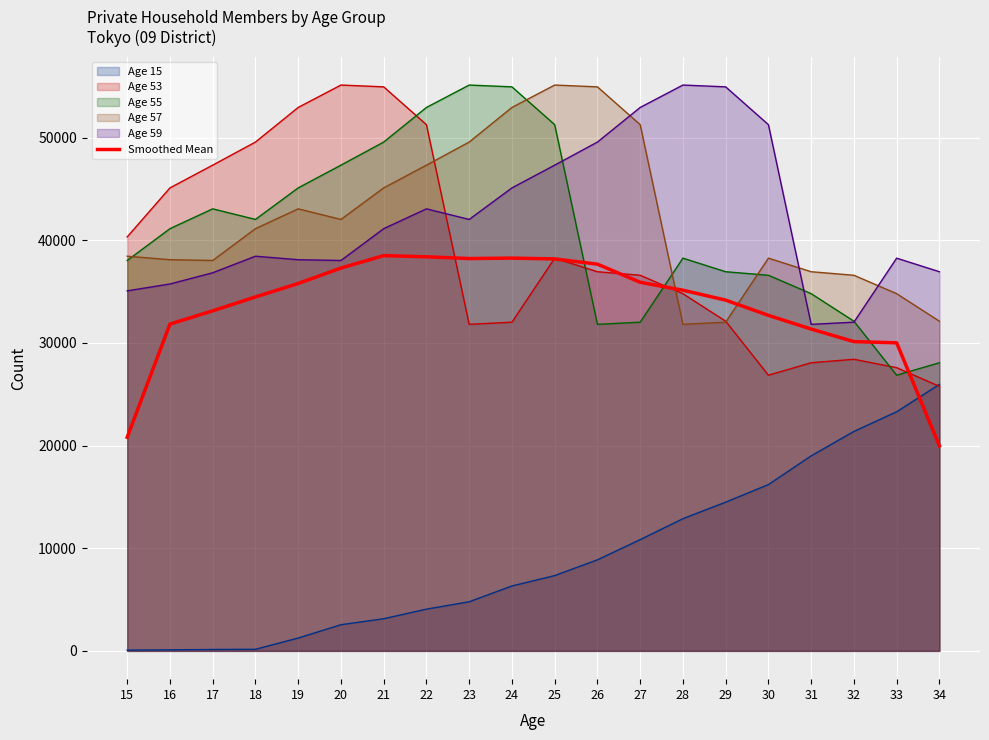

Read the Age 59 (line) value at 34.

36928.0